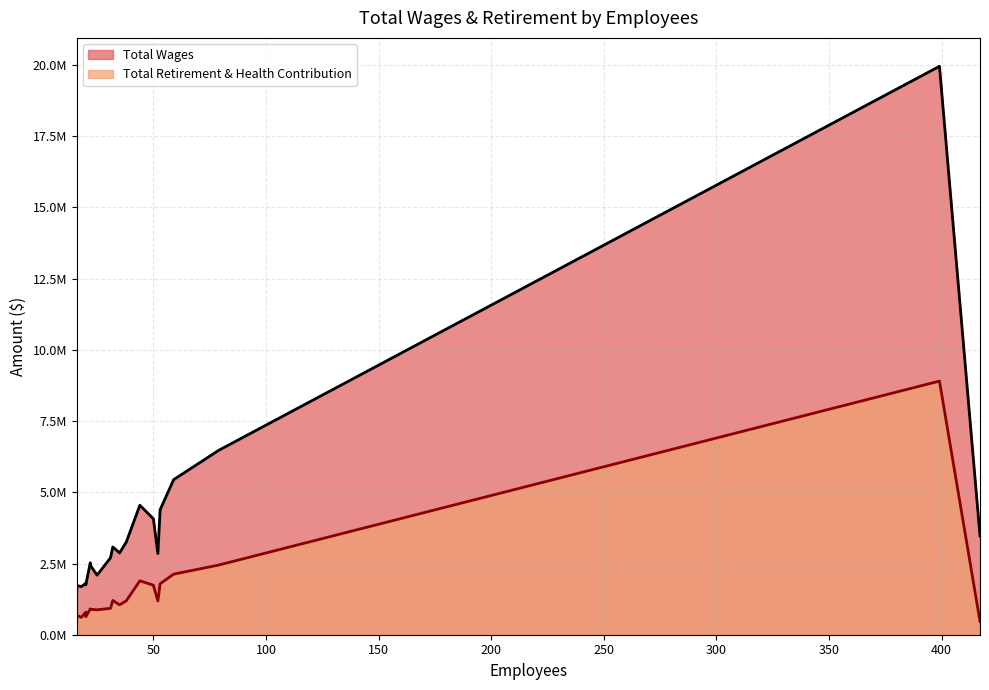

What is the sum of all Total Wages values?

78715865